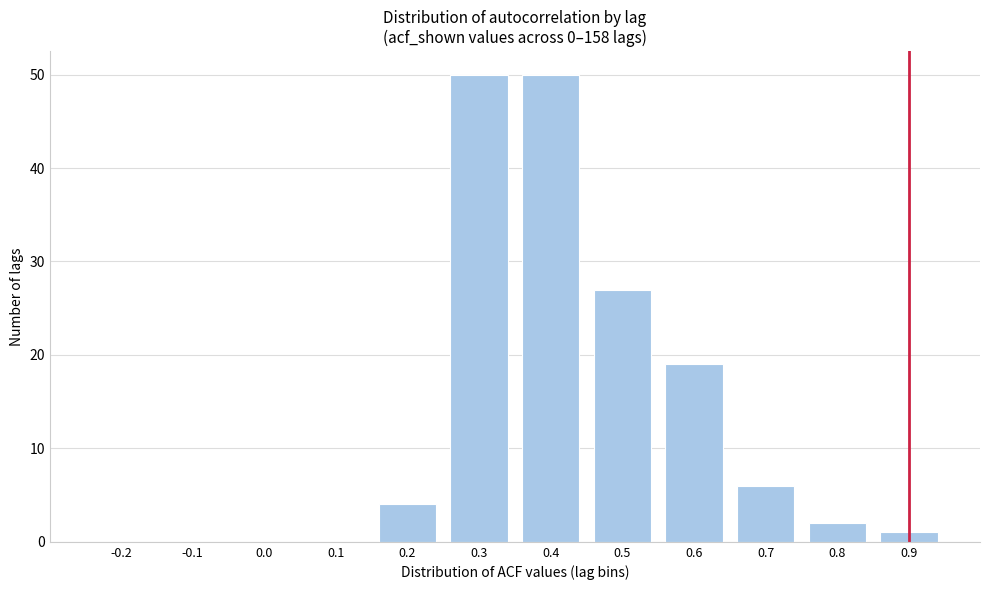

Reading left to right, what are all the values shown in this chart?

-0.2=0	-0.1=0	0.0=0	0.1=0	0.2=4	0.3=50	0.4=50	0.5=27	0.6=19	0.7=6	0.8=2	0.9=1